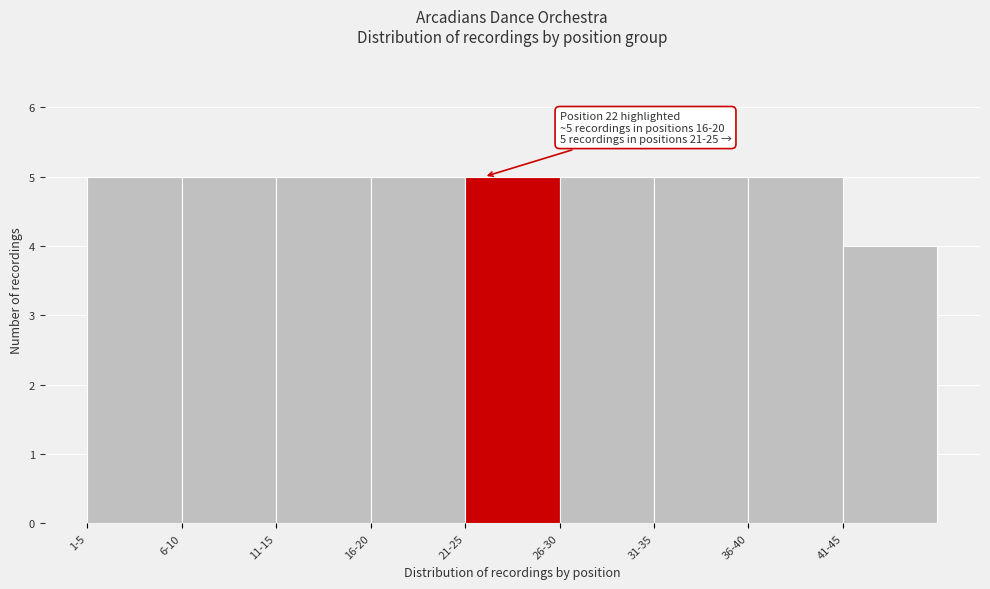

Reading right to left, list all the values displayed in this chart.

41-45=4	36-40=5	31-35=5	26-30=5	21-25=5	16-20=5	11-15=5	6-10=5	1-5=5